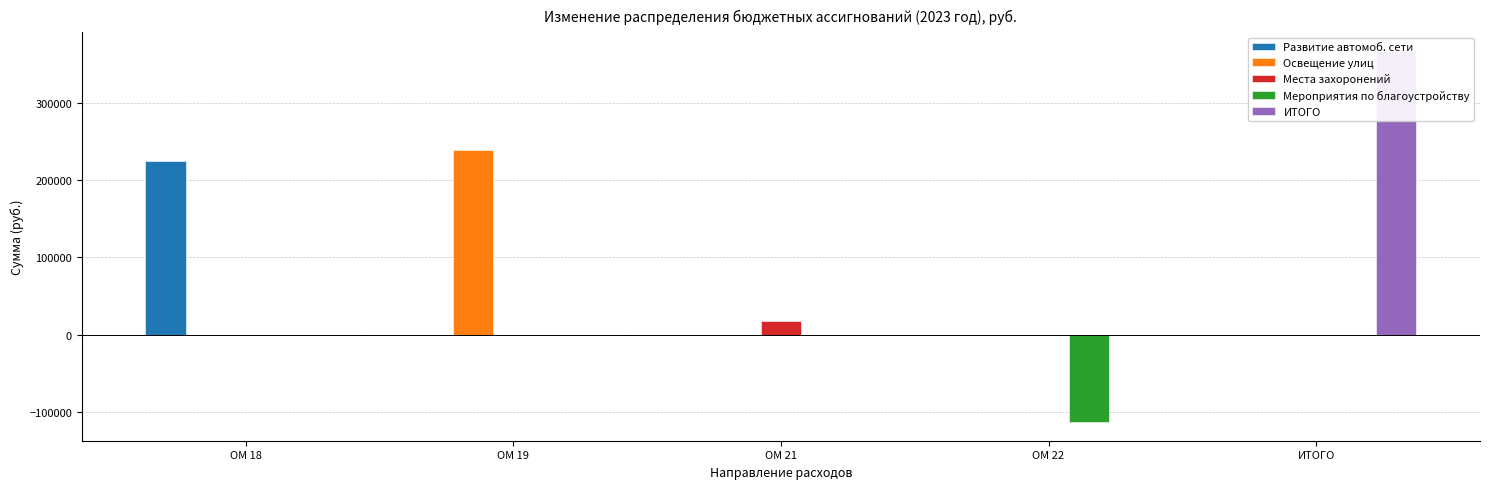

Rank the categories by Места захоронений value from lowest to highest.

ОМ 18, ОМ 19, ОМ 22, ИТОГО, ОМ 21